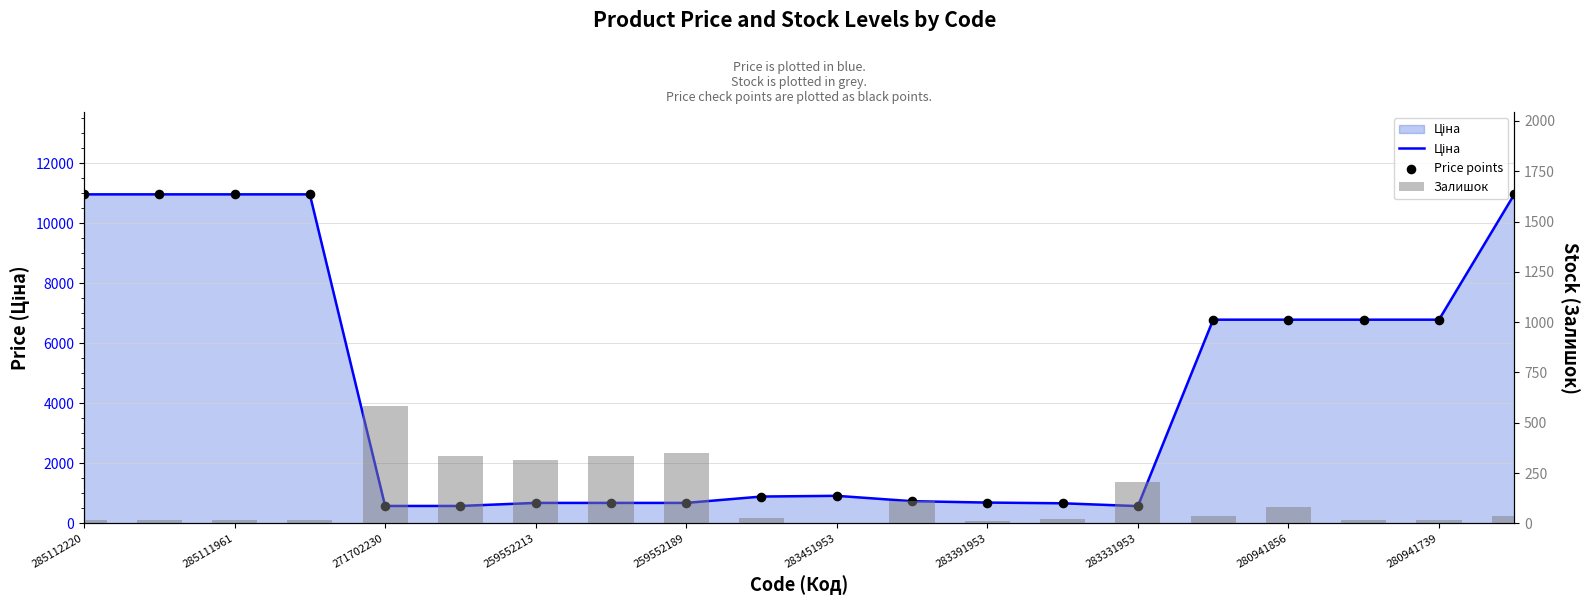

Which series has the largest total across all categories?

Ціна